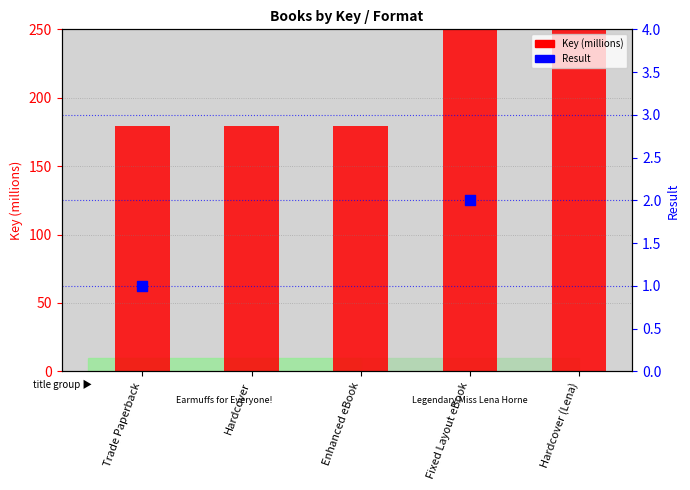

Which series contains the lowest Y value?

Result